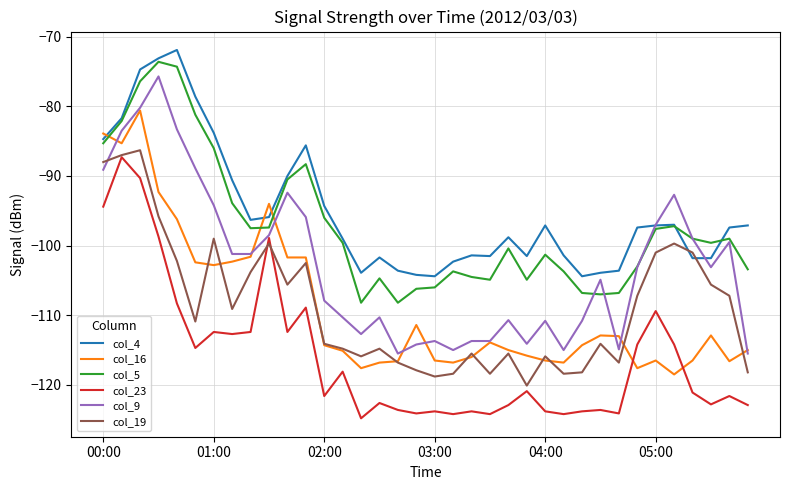

What is the maximum value shown in the chart?

-71.9